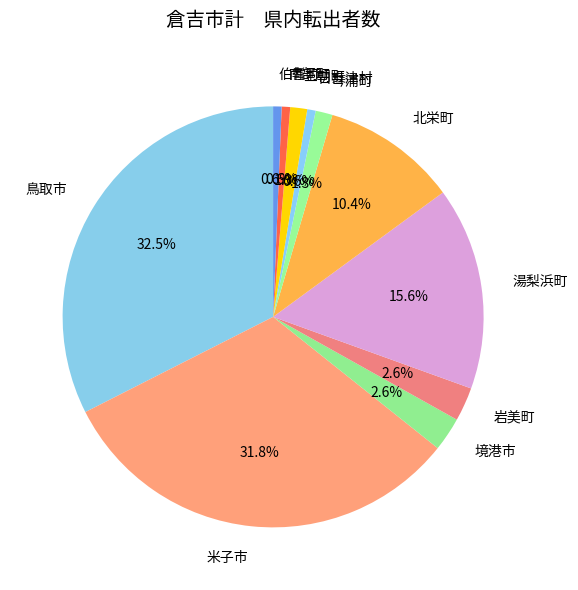

What percentage is NOT represented by 三朝町?

98.7%